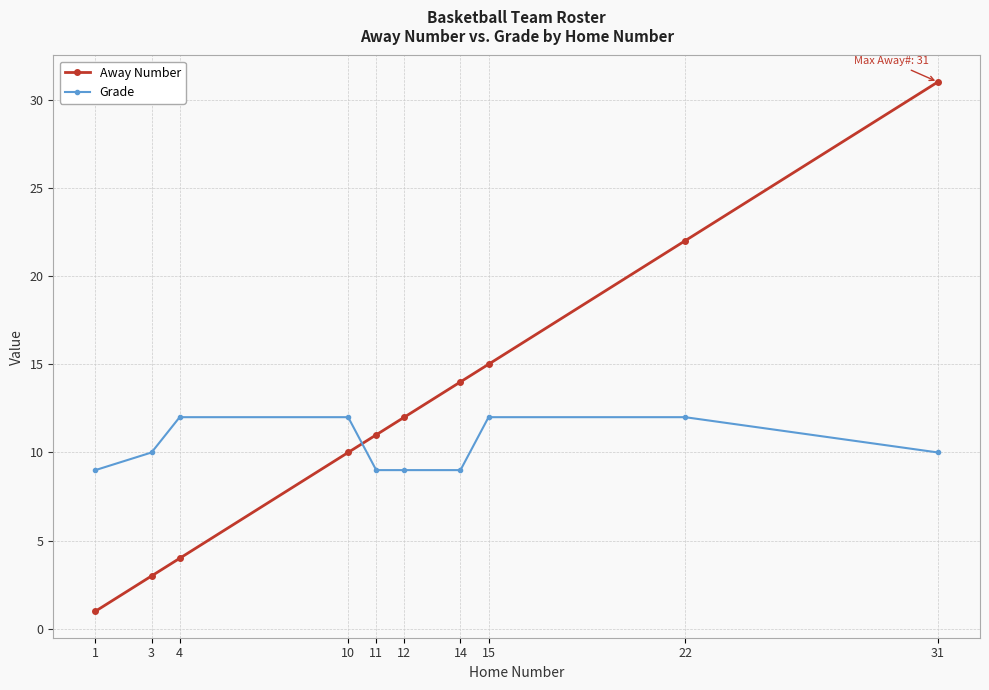

What is the difference between the Grade values at 12 and 31?

1